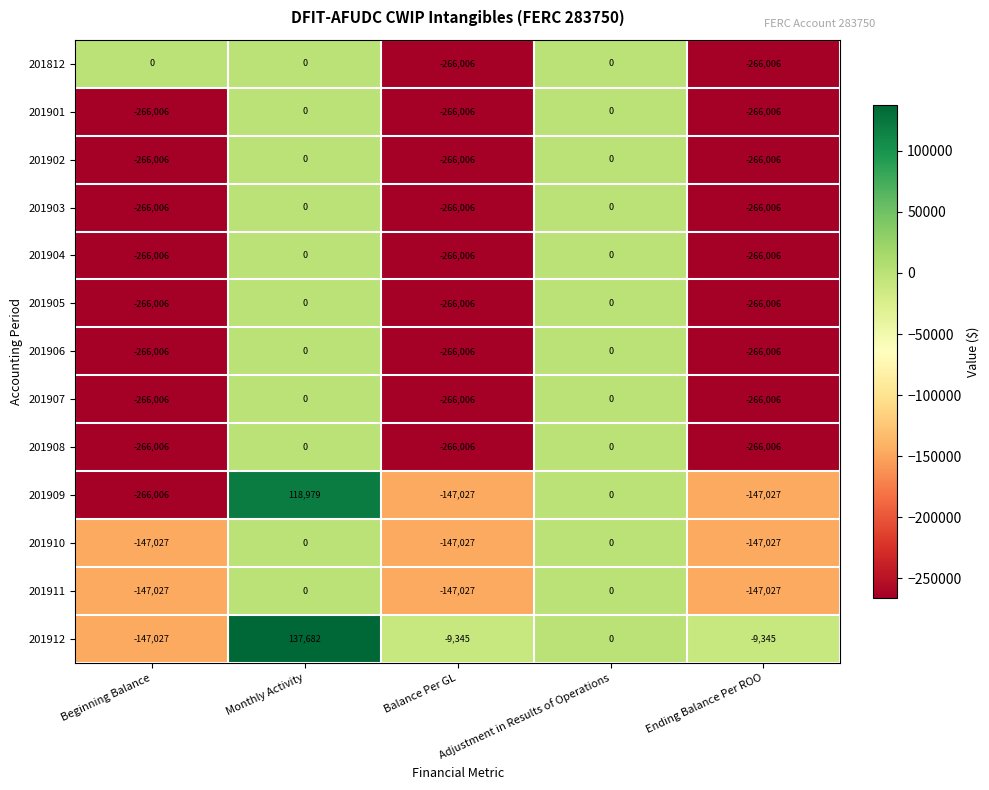

What is the sum of all 201912 values?

-28035